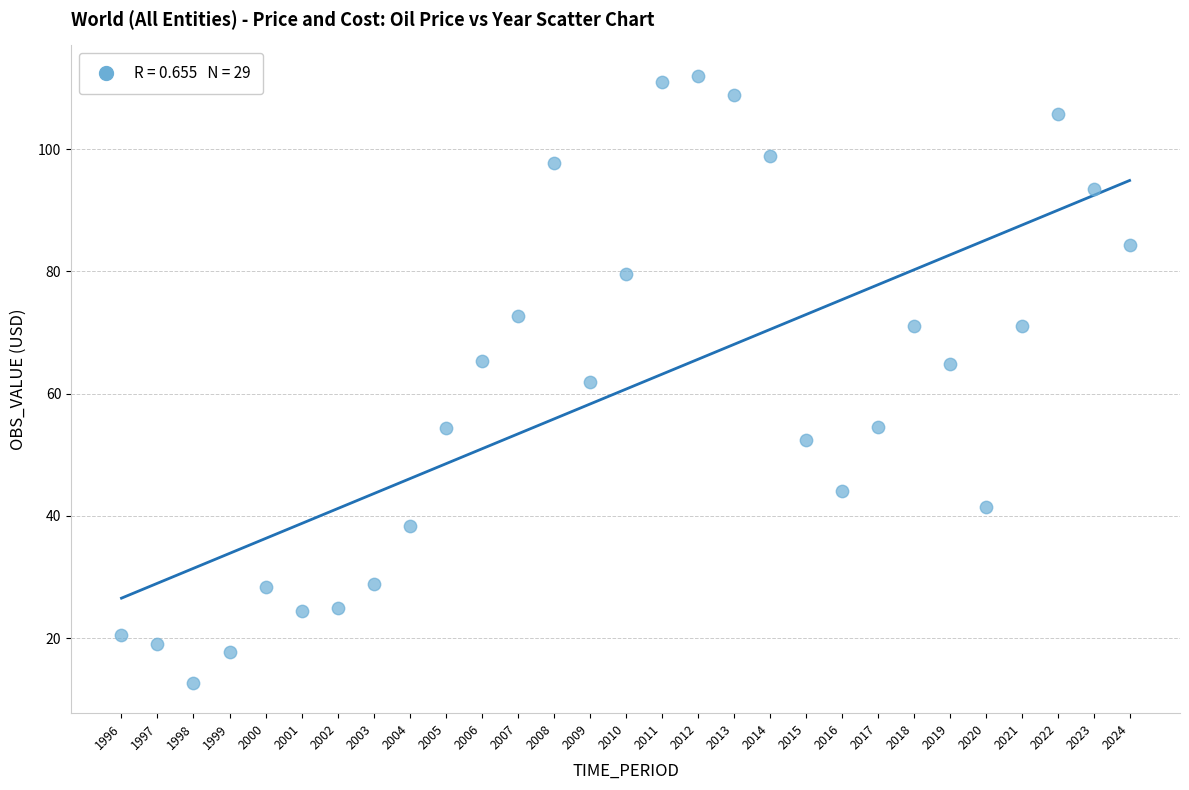

What is the range of X values (max minus min)?

28.0